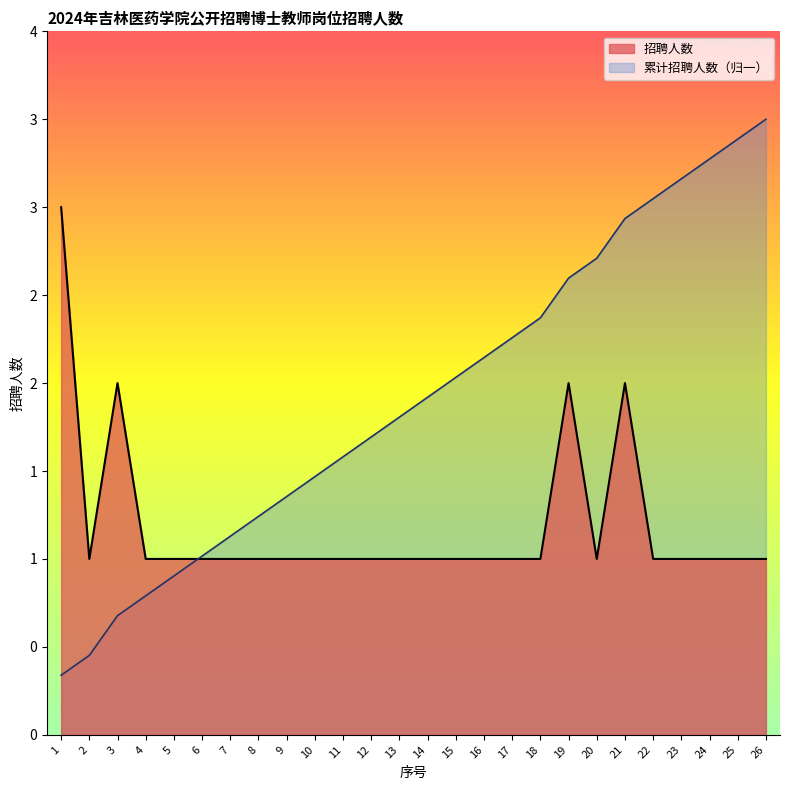

Does the chart display data point markers on the line(s)?

No